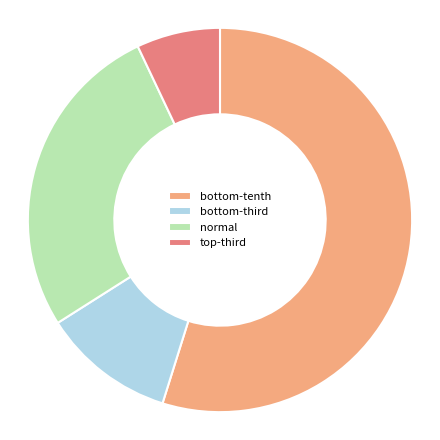

What is the largest slice in the pie chart?

bottom-tenth